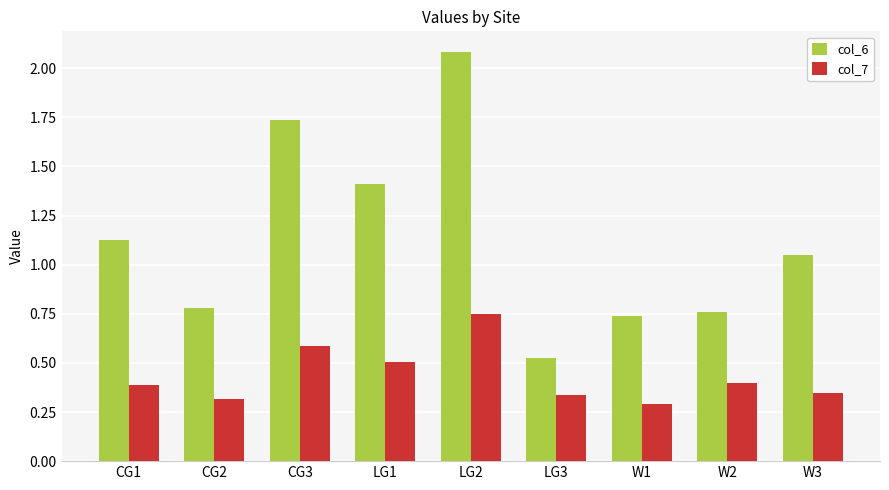

What is the average value of the col_7 series?

0.4